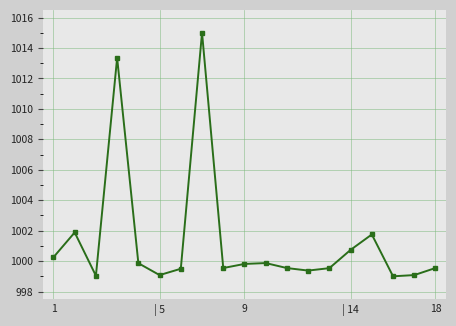

What is the difference between the second highest and minimum values?

14.3